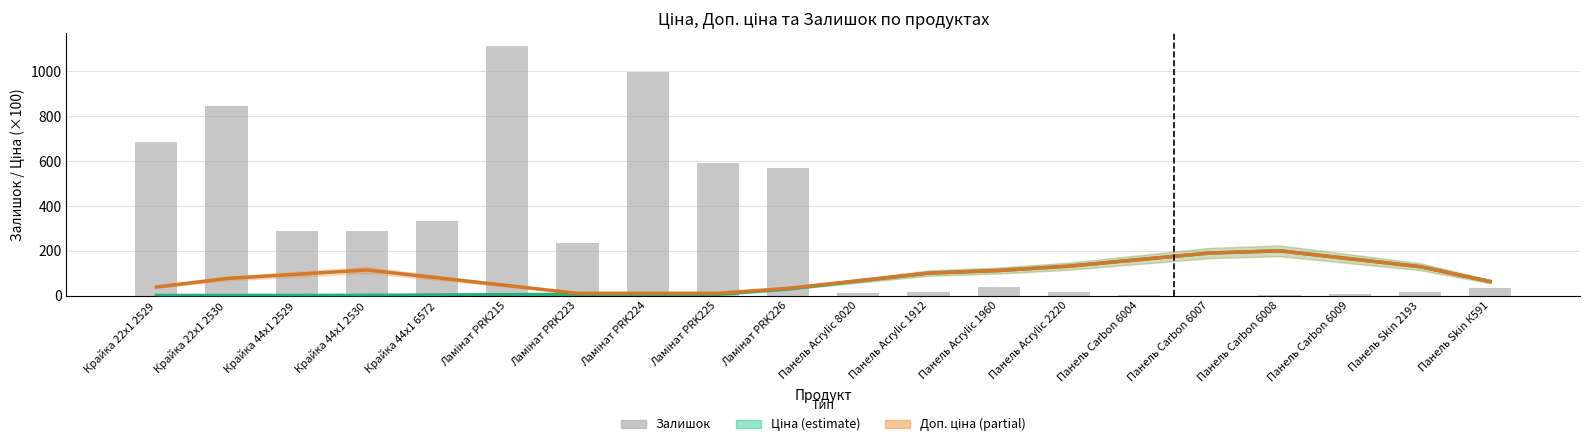

Between Ламінат PRK224 and Панель Skin 2193, which is larger?

Панель Skin 2193